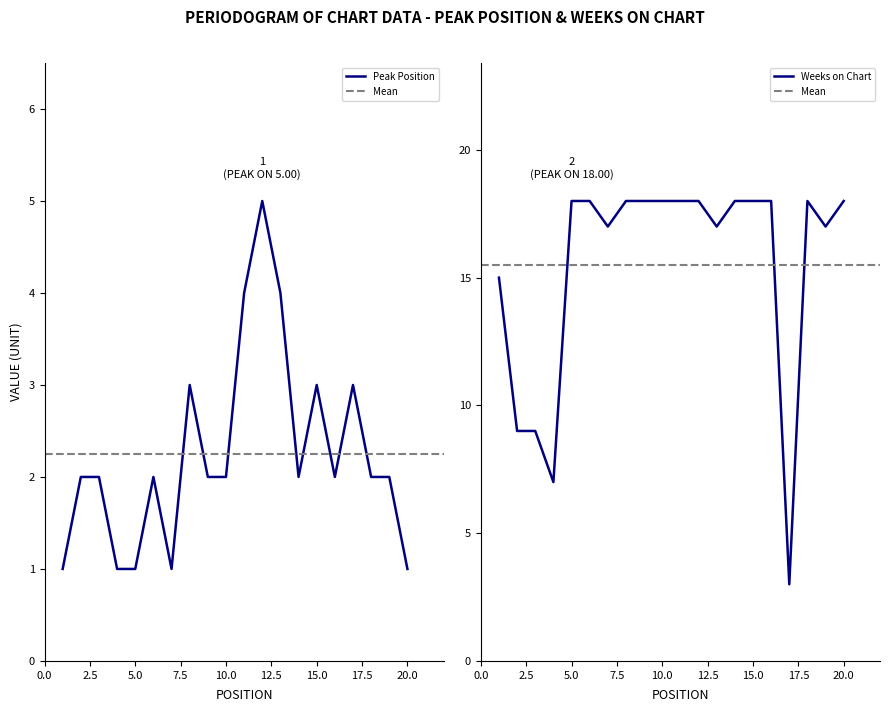

What are all the series names shown in the legend?

Peak Position, Weeks on Chart